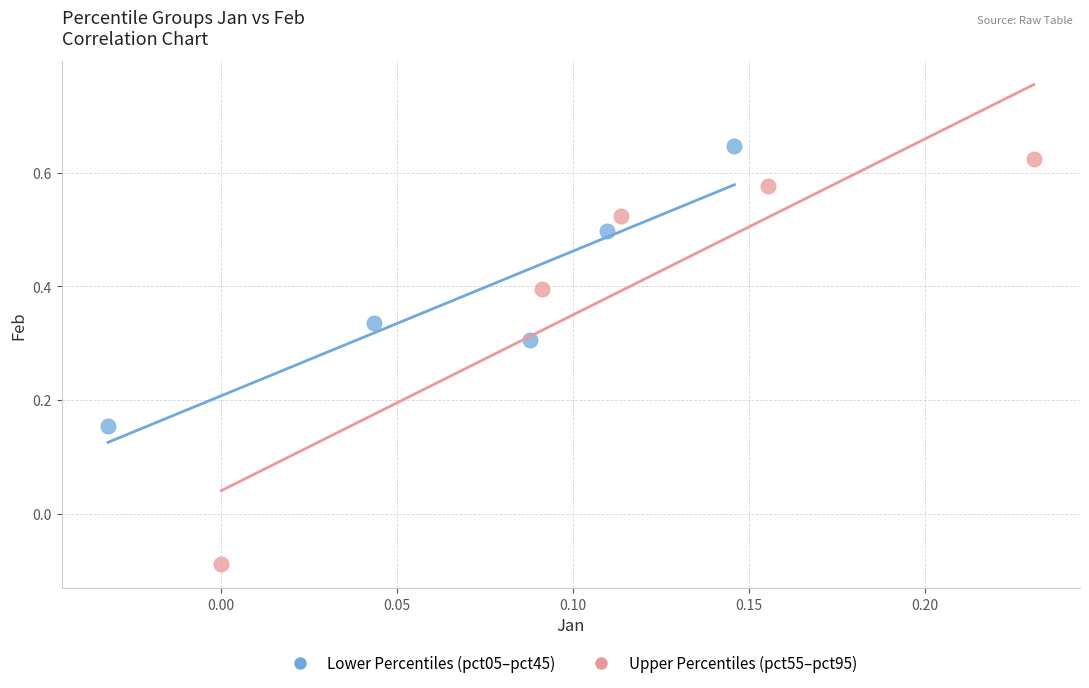

Which series contains the lowest Y value?

Upper Percentiles (pct55–pct95)